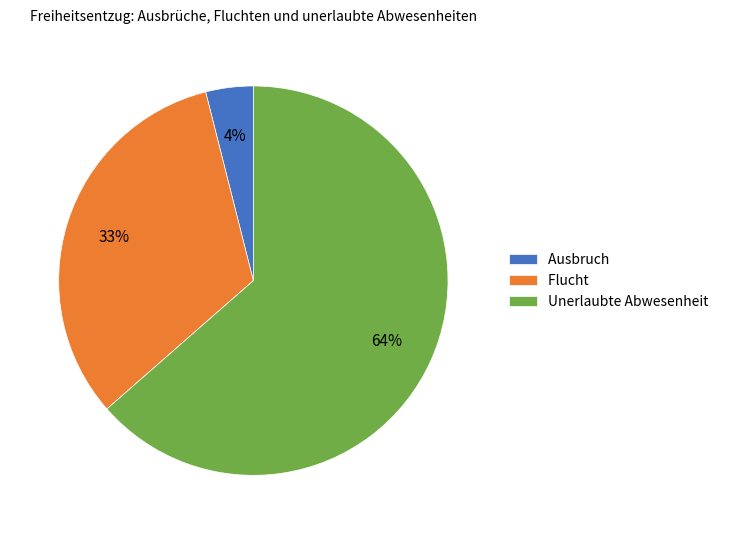

How many slices are in this pie chart?

3